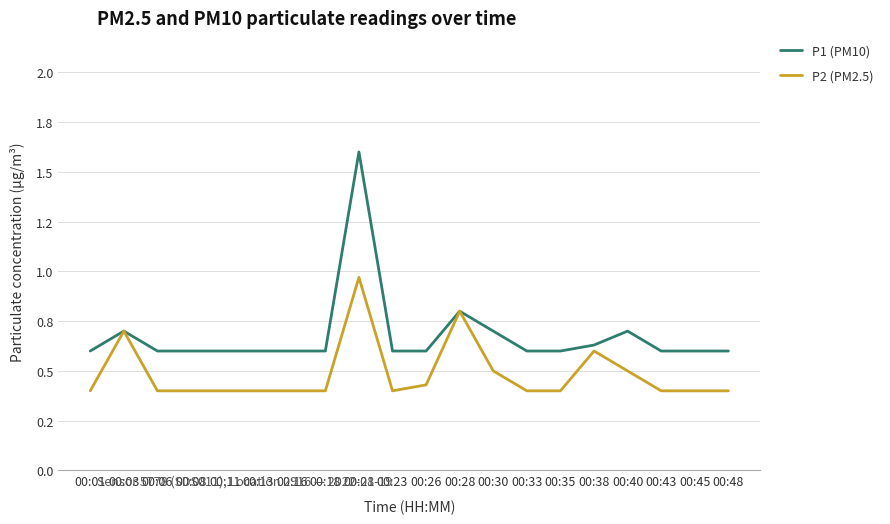

What is the average value of the P1 (PM10) series?

0.7